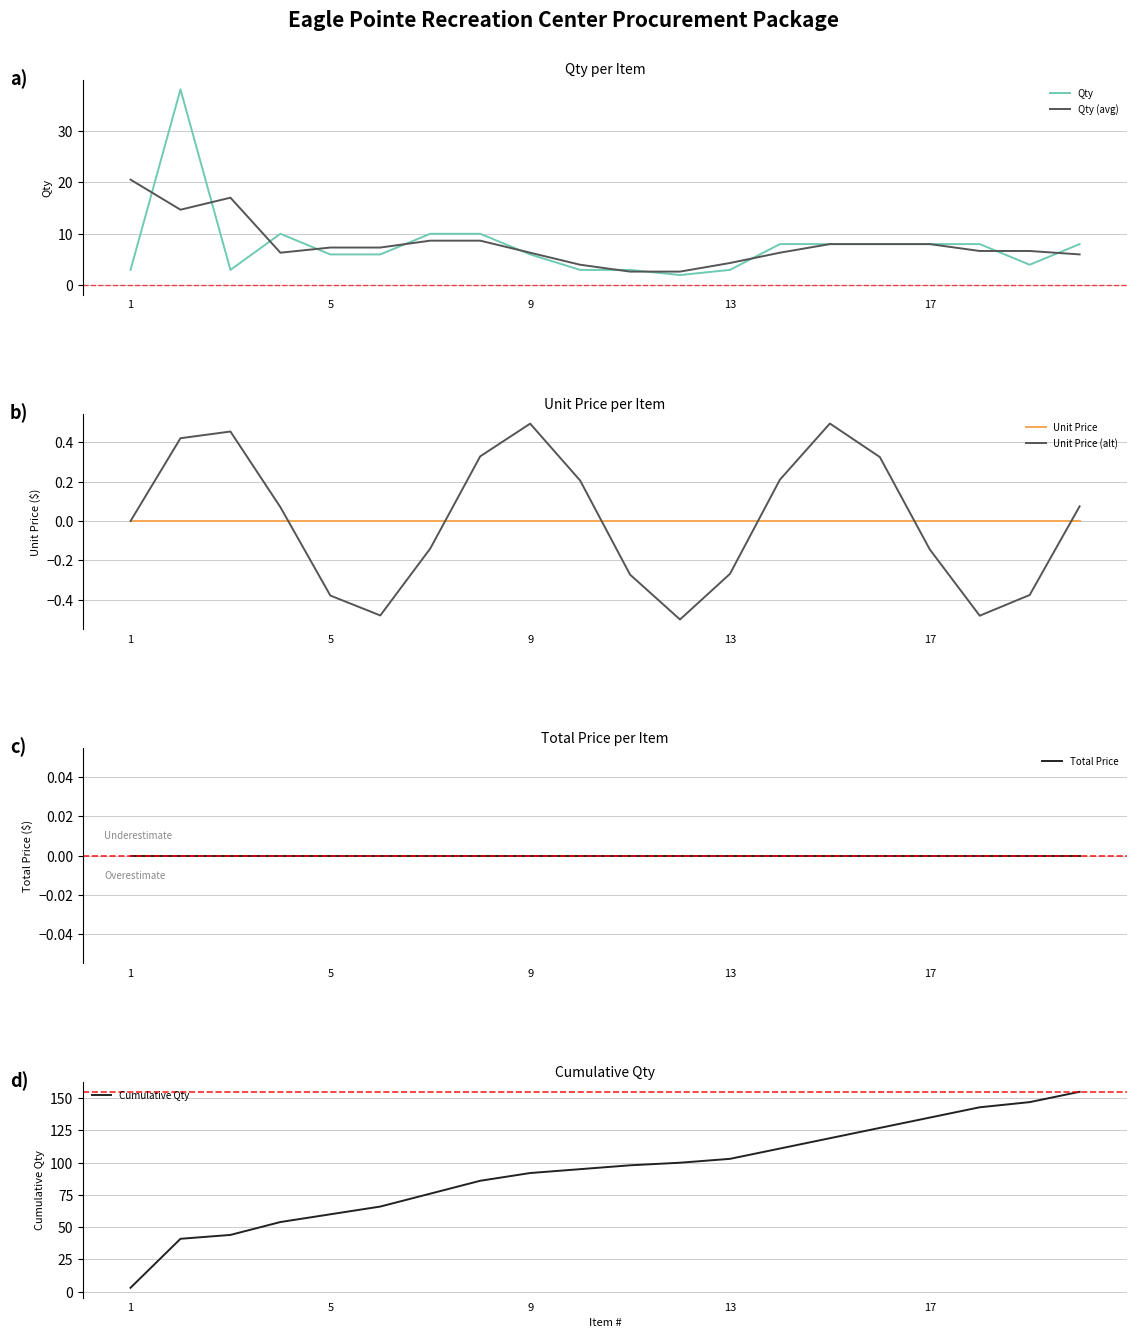

Which series has the largest total across all categories?

Cumulative Qty